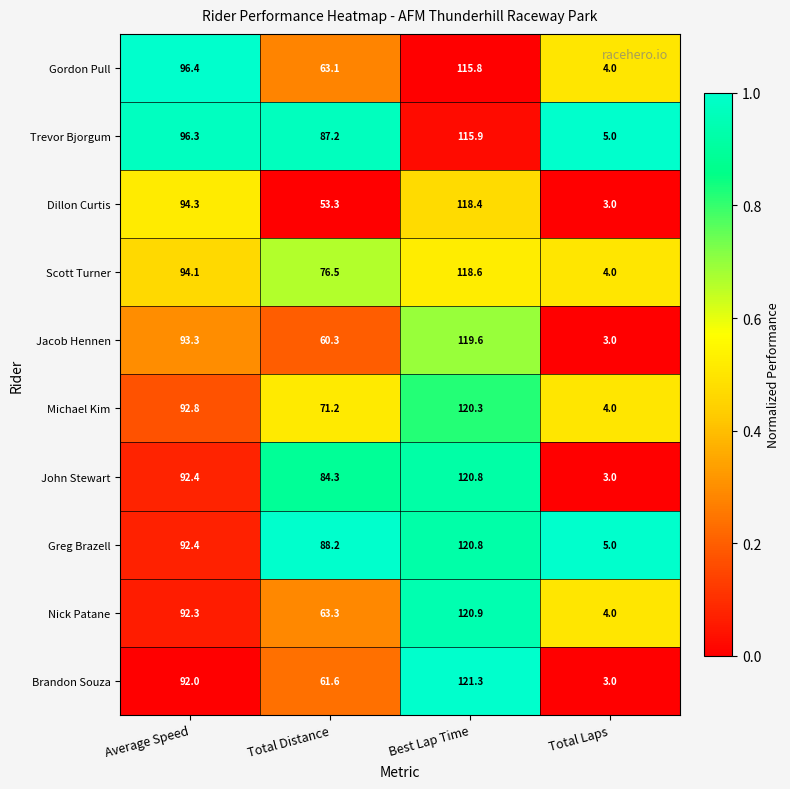

Is it true that Nick Patane equals 92.3 at Average Speed?

True